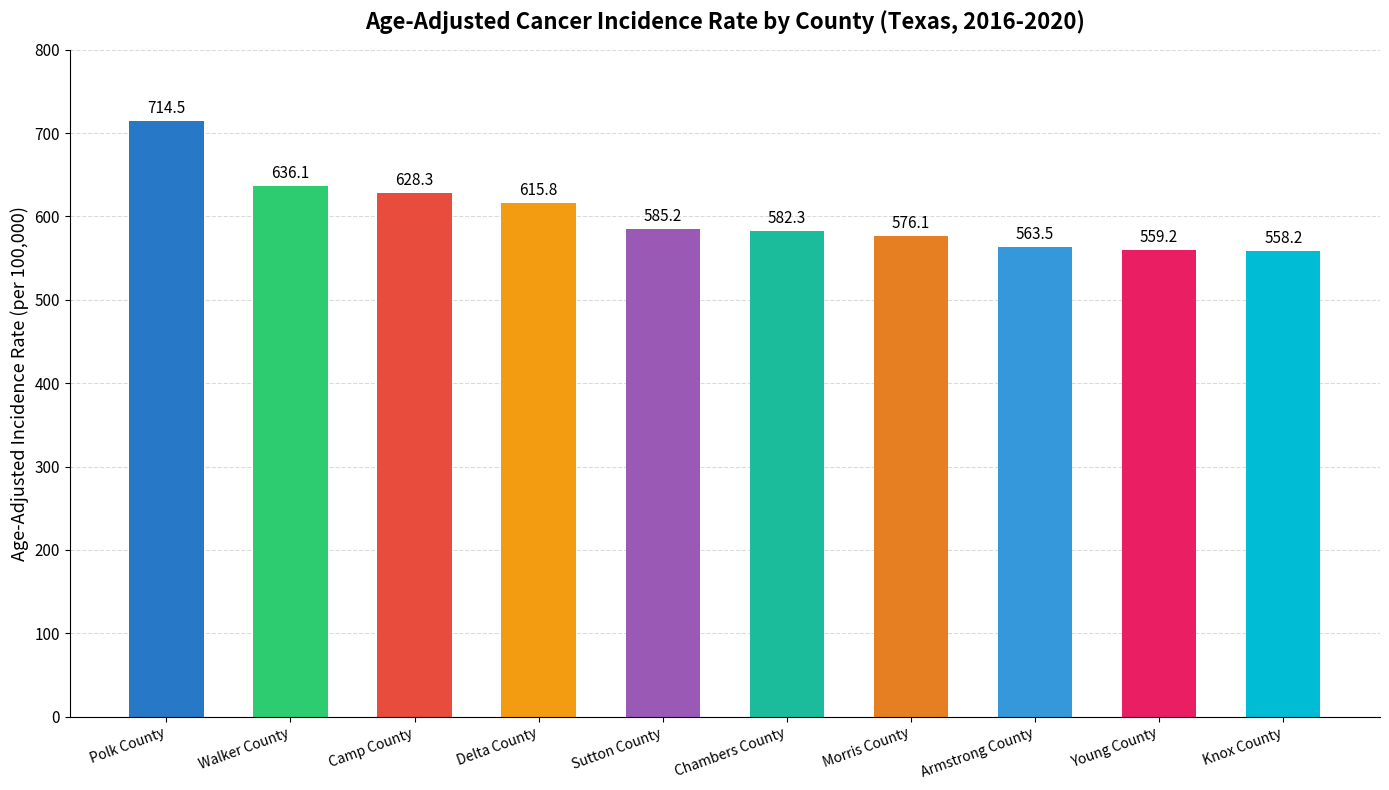

What position from the left is Camp County?

3